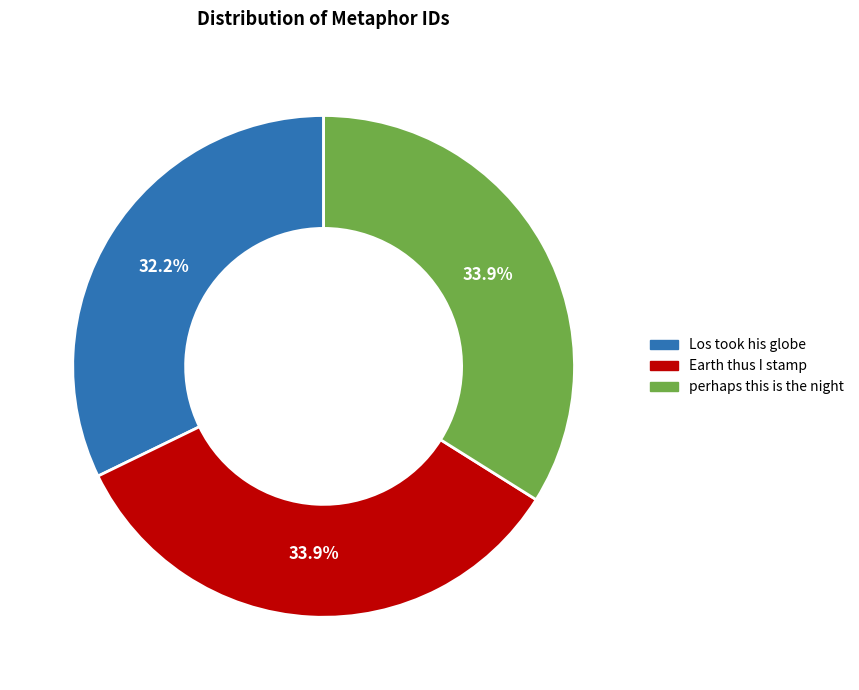

How many segments does this pie chart have?

3